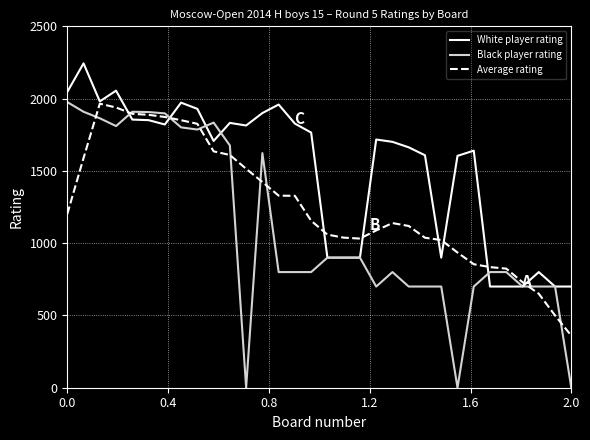

Rank the series by their average value, from lowest to highest.

Black player rating, Average rating, White player rating